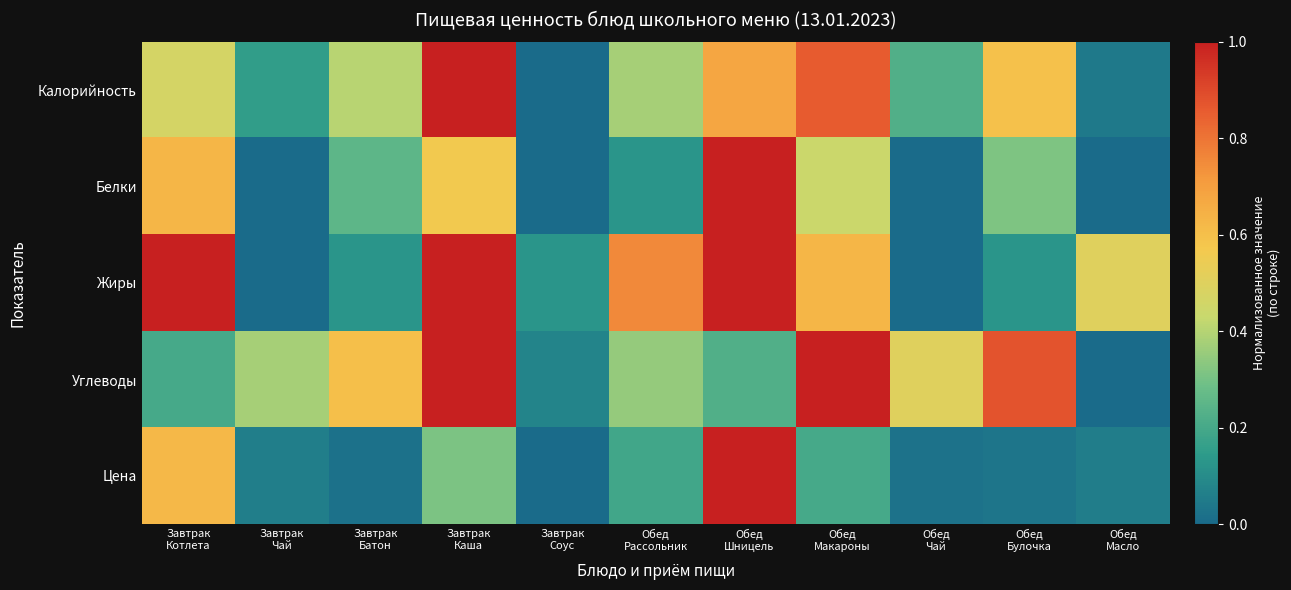

Rank the series by their maximum value, from highest to lowest.

Калорийность, Белки, Жиры, Углеводы, Цена